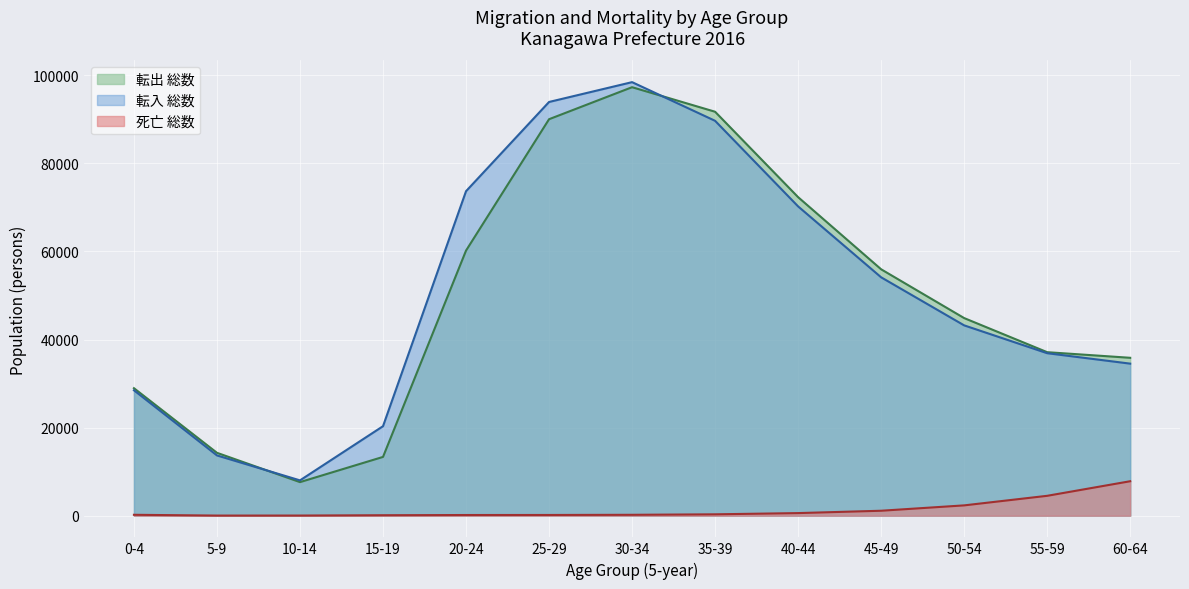

Is the value of 転出 総数 at 60-64 greater than the value of 死亡 総数 at 55-59?

Yes